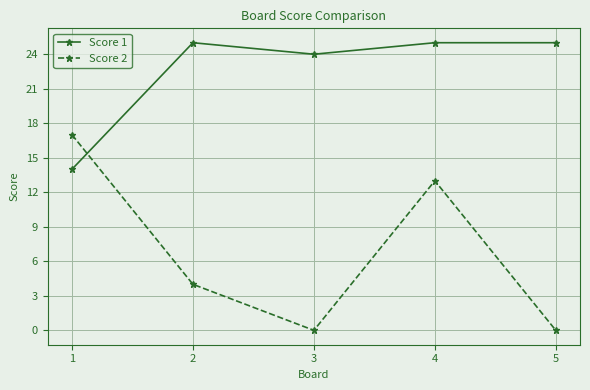

Which series ends up on top after the final intersection of Score 1 and Score 2?

Score 1